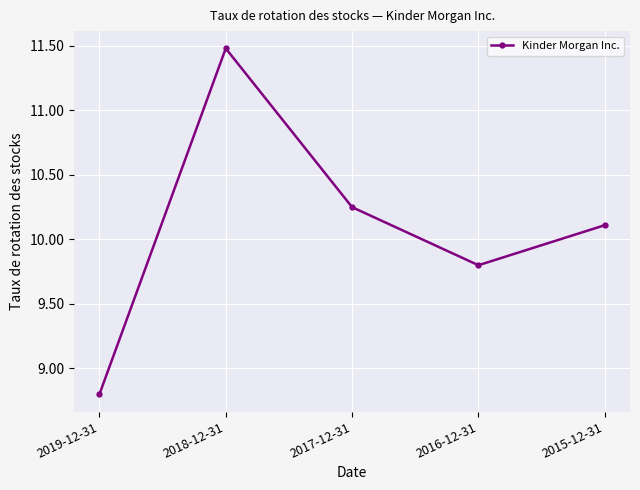

What is the difference between the maximum and minimum values?

2.7